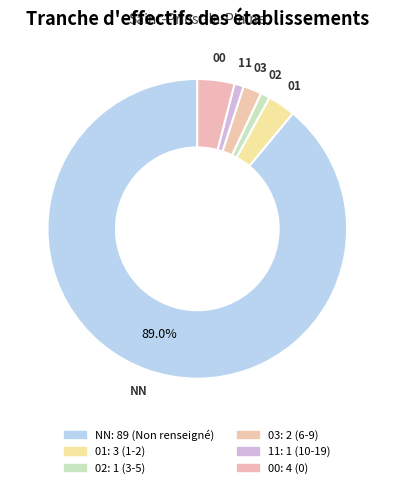

The 03 slice represents 2% of the pie. True or false?

True